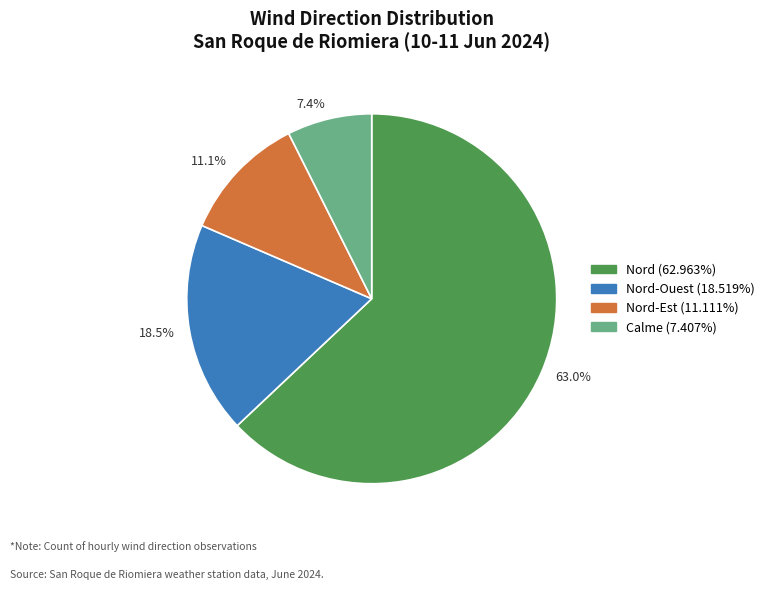

To the nearest percent, what is the average slice percentage?

25%